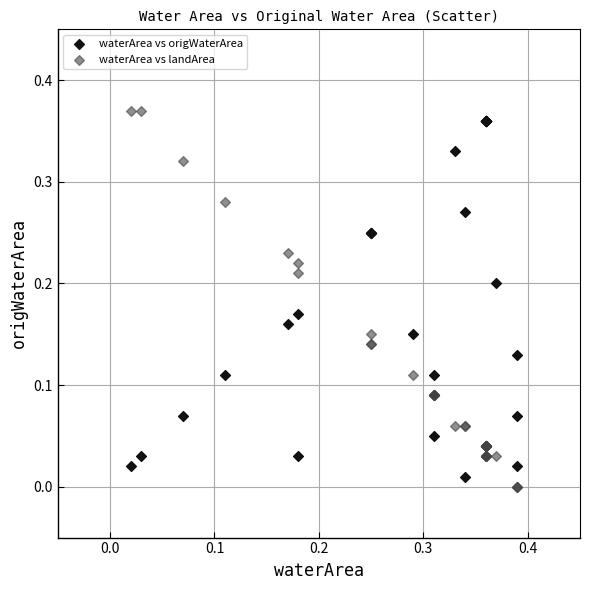

Which series has the widest spread of Y values?

waterArea vs landArea